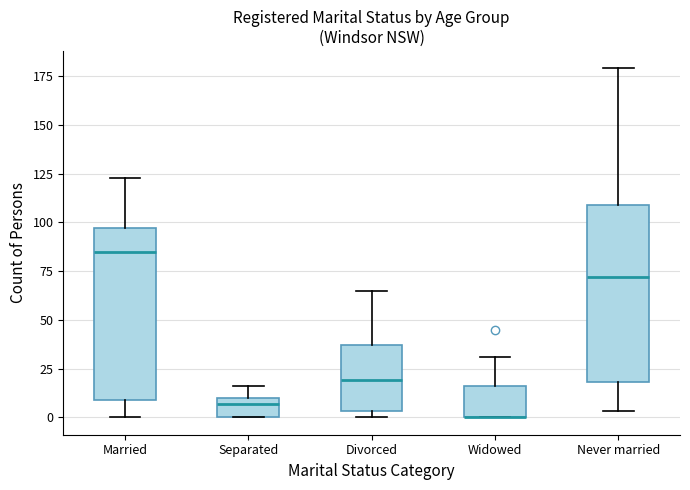

Reading left to right, read every box against the y-axis: the position of its median line, the range the box covers, and the ends of its whiskers. The values are not printed on the chart, so give them approximately, as read against the axis.

Married: median 85, box 10 to 95, whiskers 0 to 125
Separated: median 5, box 0 to 10, whiskers 0 to 15
Divorced: median 20, box 5 to 35, whiskers 0 to 65
Widowed: median 0 (drawn on the box's lower edge), box 0 to 15, whiskers 0 to 30
Never married: median 70, box 20 to 110, whiskers 5 to 180